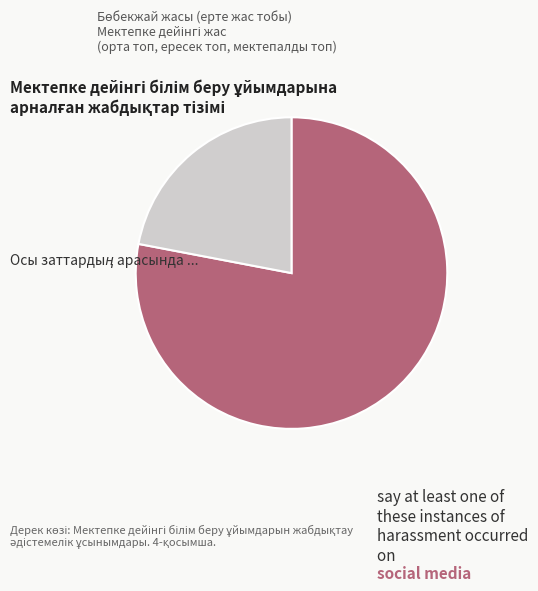

To the nearest percent, what is the difference between the largest and smallest slice percentages?

56%